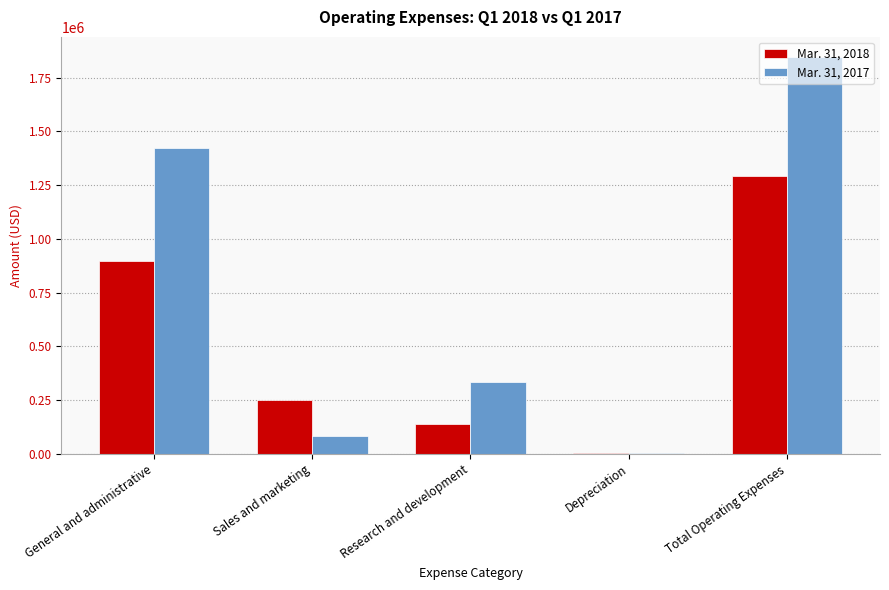

Reading right to left, extract all data points from this chart.

Mar. 31, 2018: Total Operating Expenses=1293005	Depreciation=7029	Research and development=139124	Sales and marketing=250430	General and administrative=896422
Mar. 31, 2017: Total Operating Expenses=1847027	Depreciation=6221	Research and development=335440	Sales and marketing=82137	General and administrative=1423229